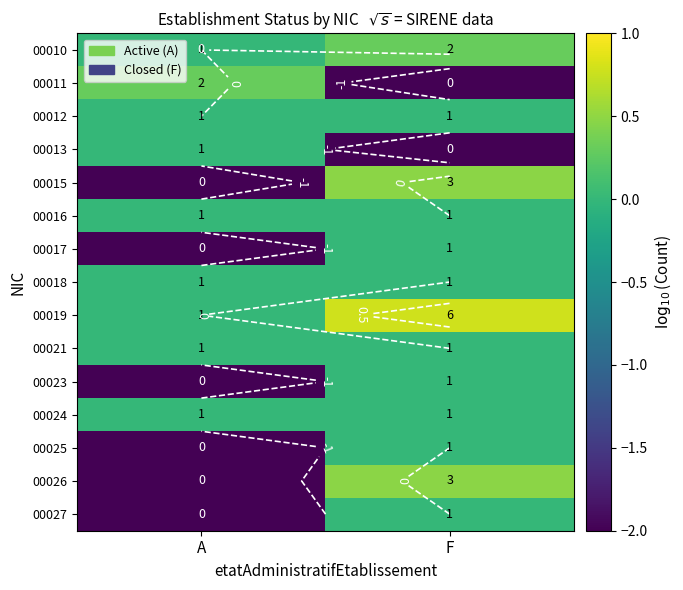

Which category has the lowest value across all series?

F